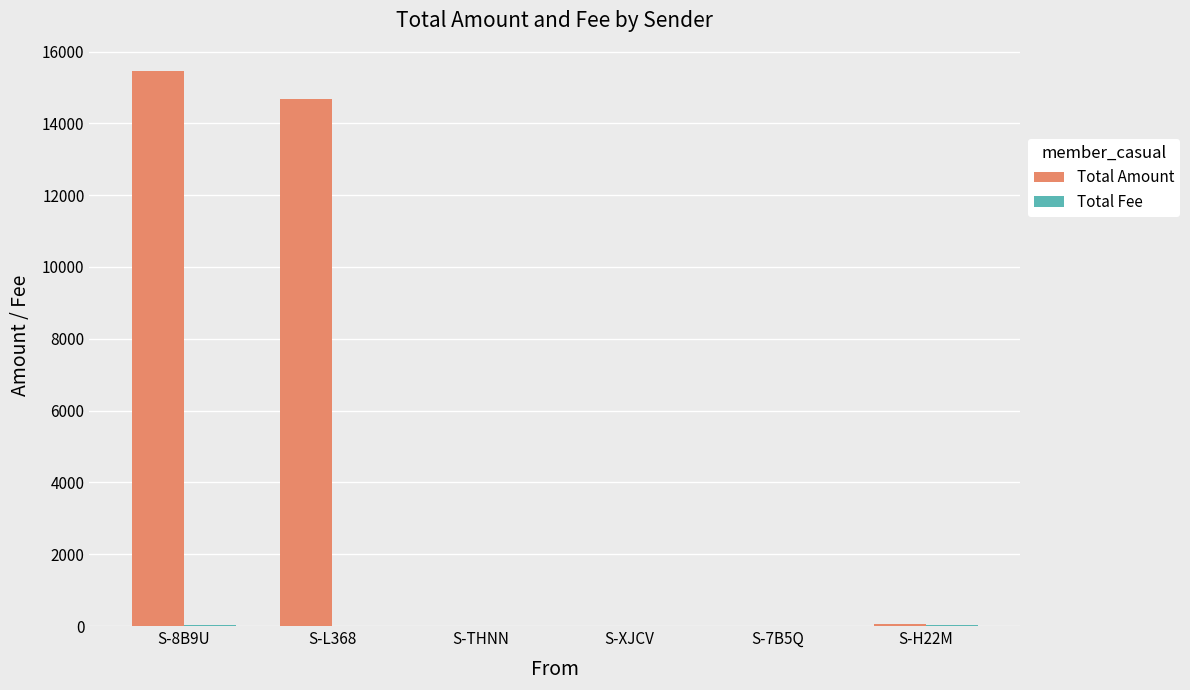

What is the greatest value displayed?

15446.0